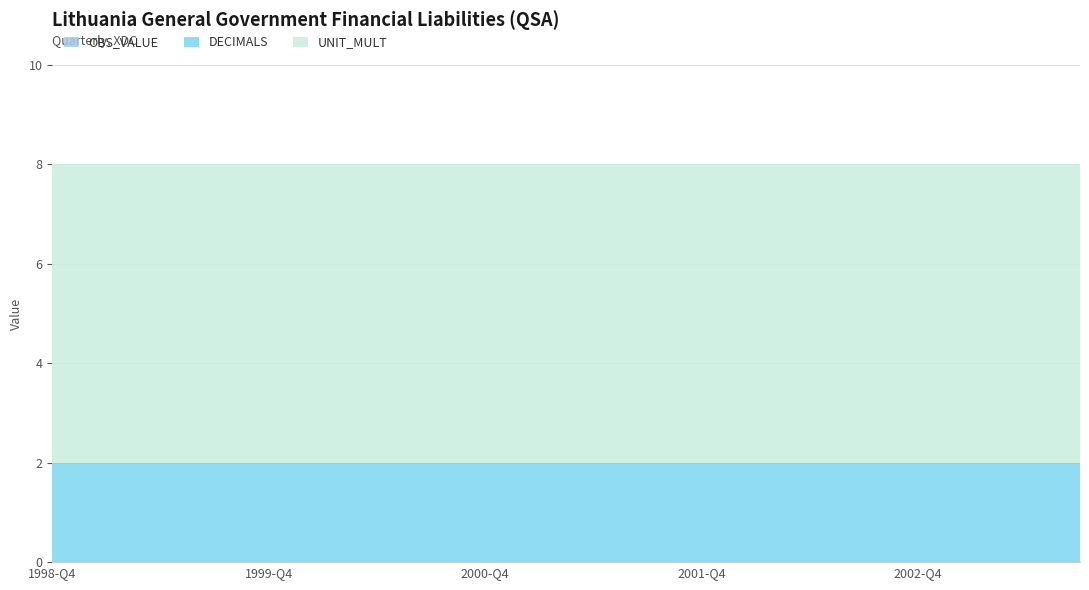

List the series in order of their peak value, highest first.

UNIT_MULT, DECIMALS, OBS_VALUE